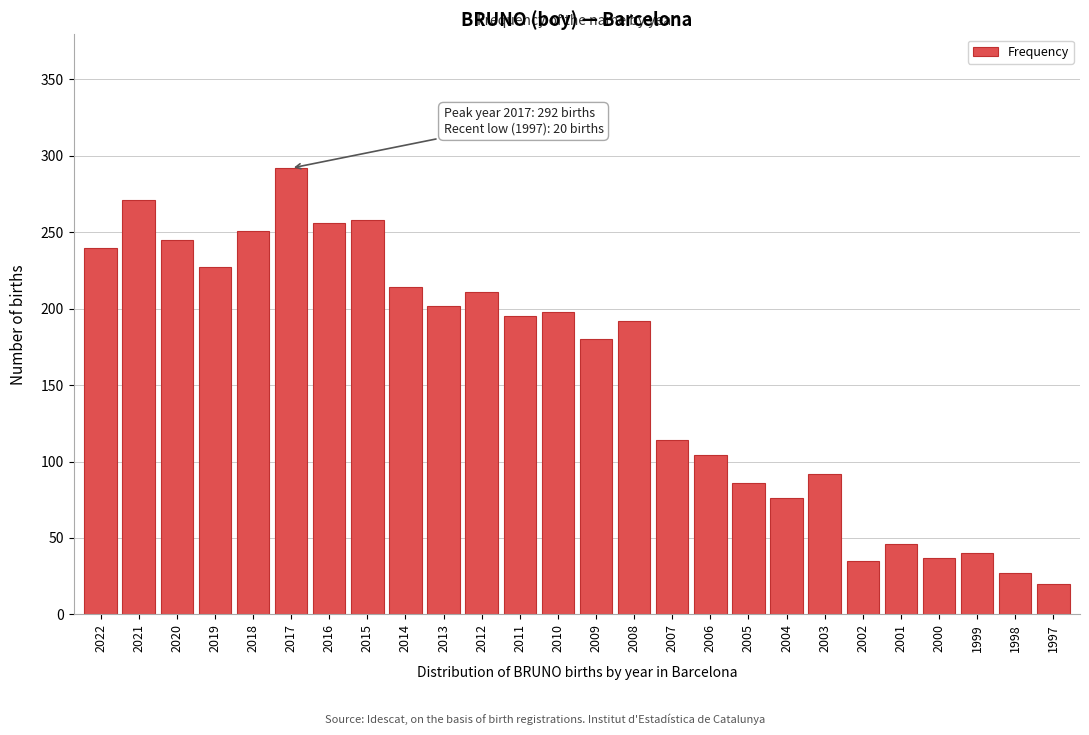

Reading left to right, what are all the values shown in this chart?

240	271	245	227	251	292	256	258	214	202	211	195	198	180	192	114	104	86	76	92	35	46	37	40	27	20